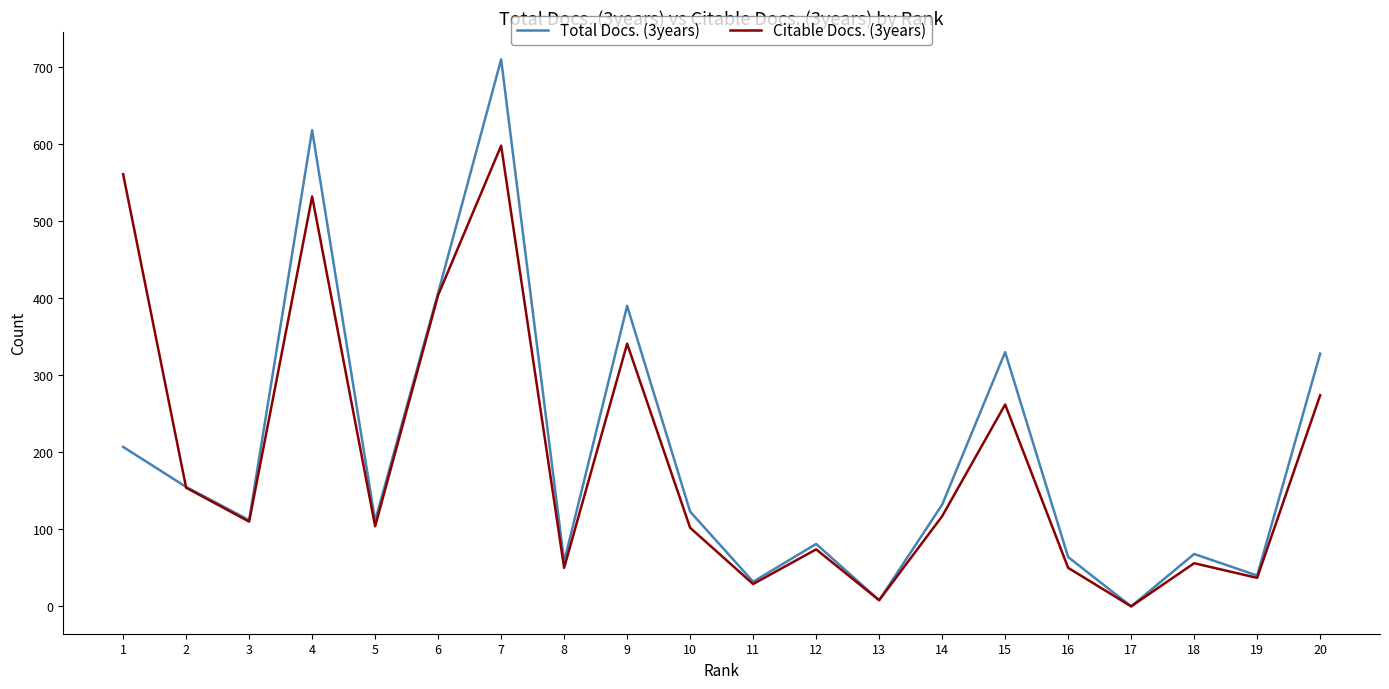

Rank the series by their maximum value, from lowest to highest.

Citable Docs. (3years), Total Docs. (3years)